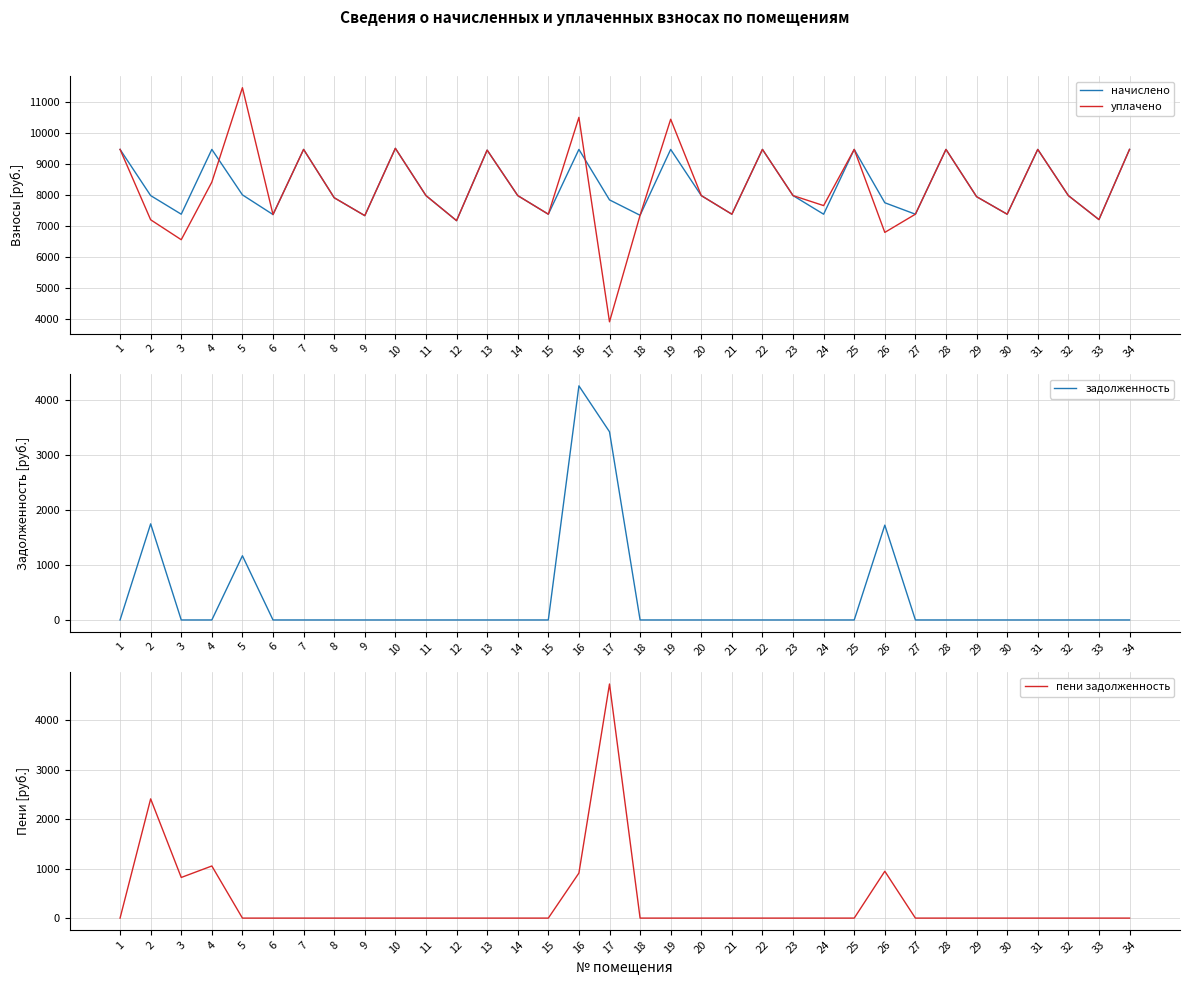

How many lines are shown in the chart?

4